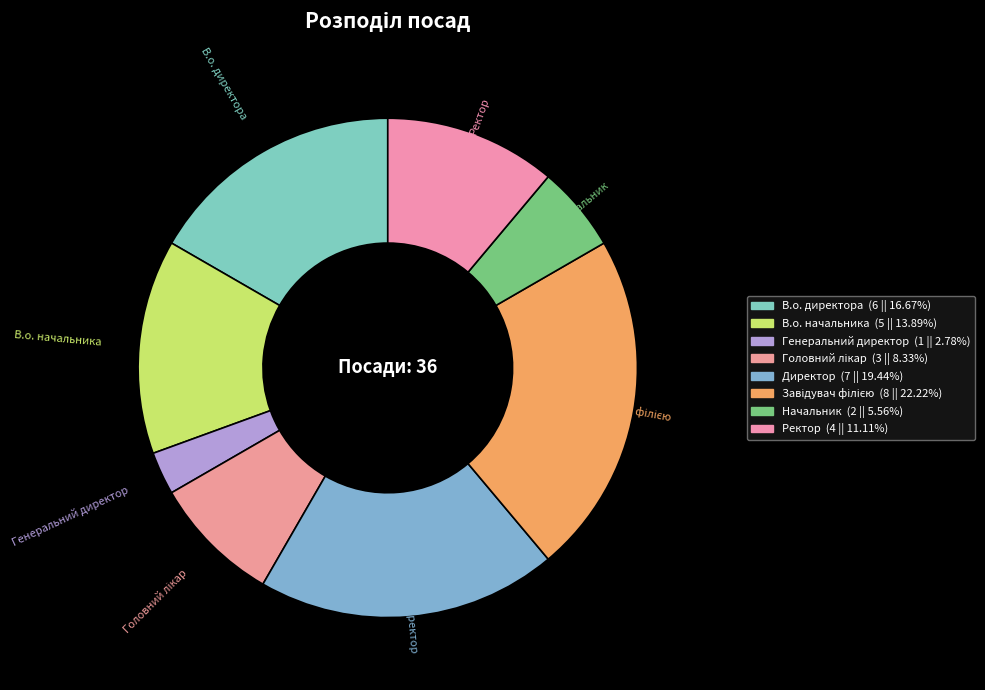

Combined, what portion of the pie is В.о. директора and В.о. начальника?

30.6%